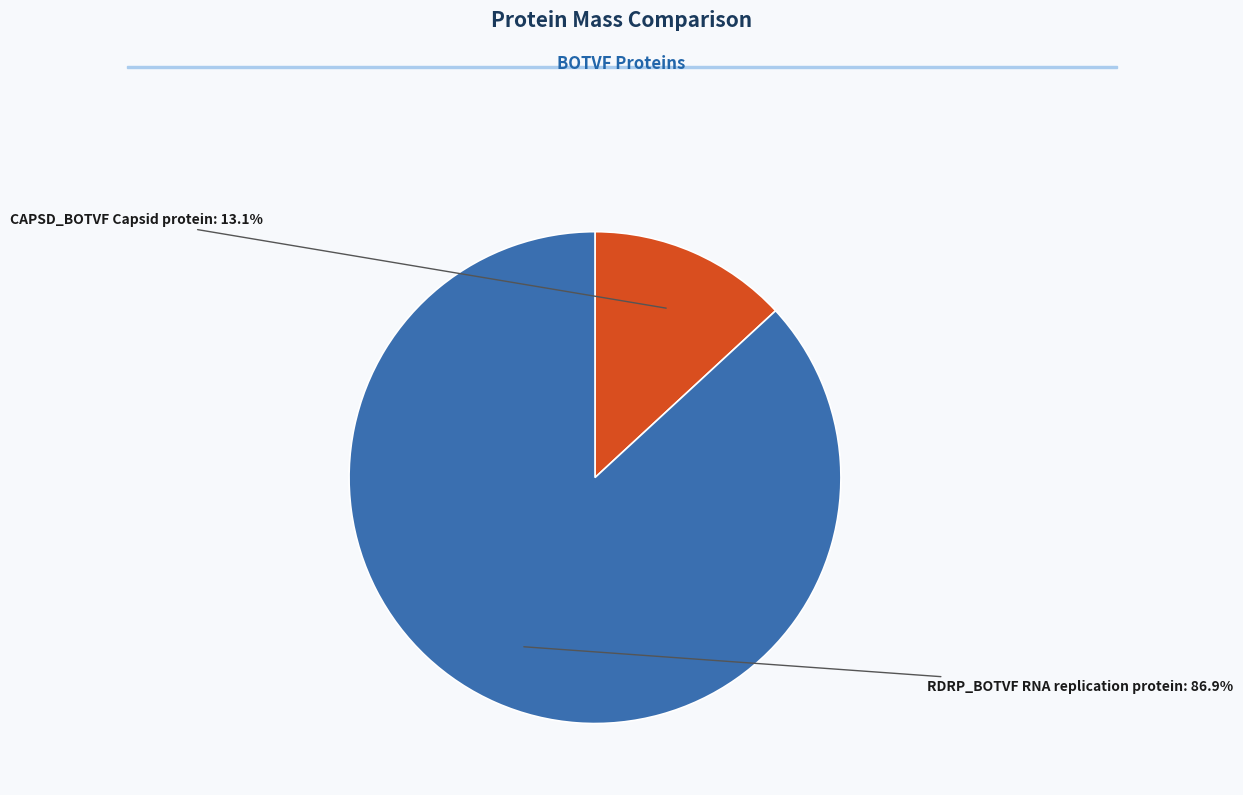

How many slices are in this pie chart?

2